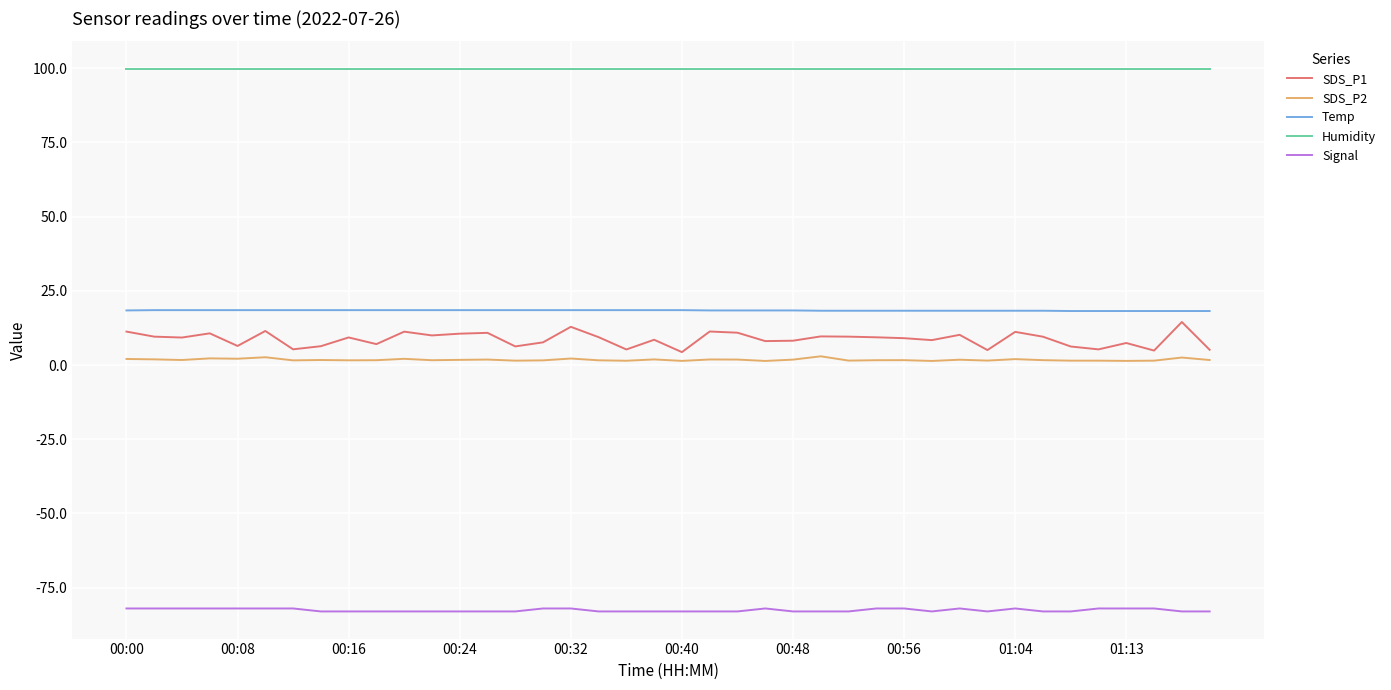

Which series has the largest total across all categories?

Humidity